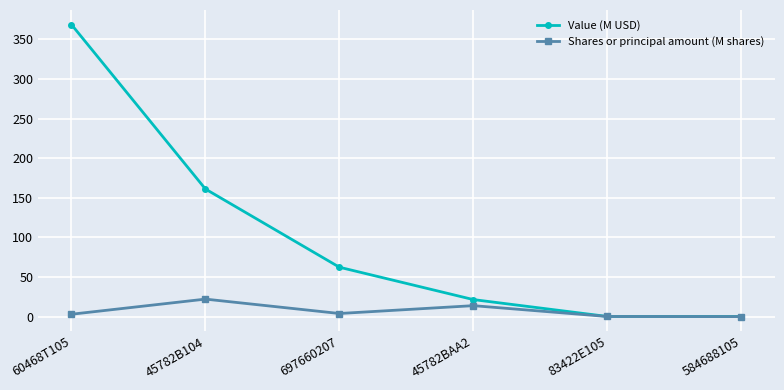

Is the value of Shares or principal amount (M shares) at 697660207 greater than the value of Value (M USD) at 584688105?

Yes